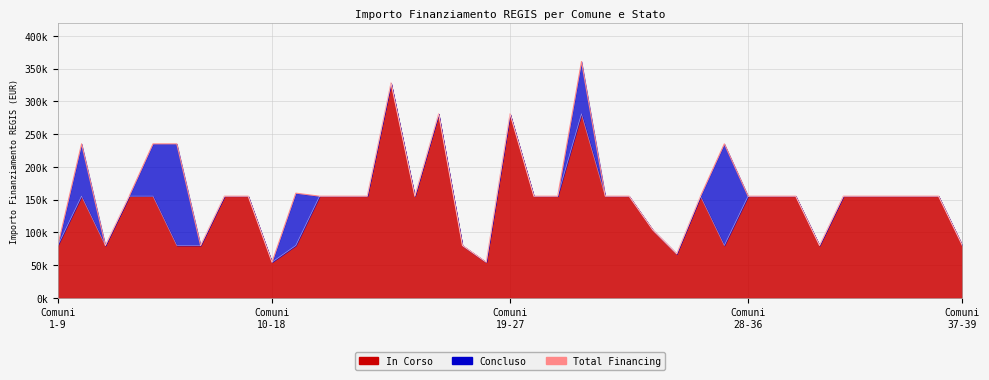

Which series has the largest total across all categories?

Total Financing